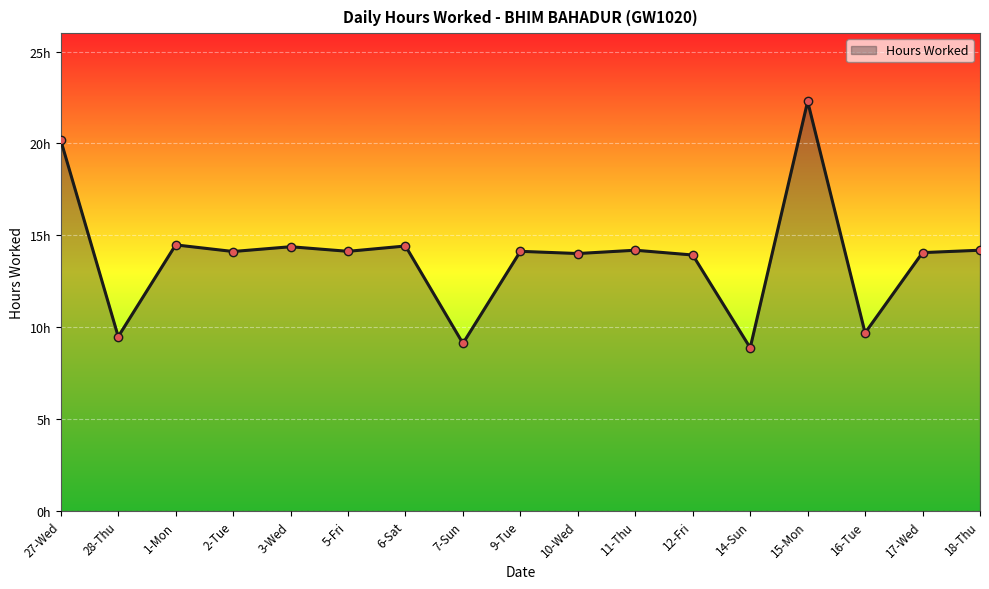

True or false: the data has more than 2 interior local peaks.

True